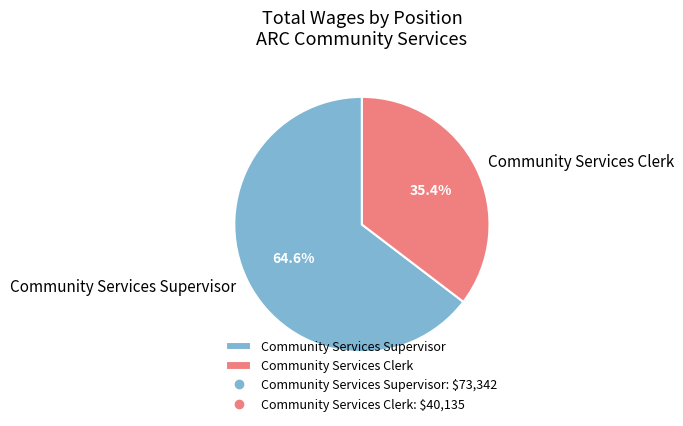

What percentage do Community Services Supervisor and Community Services Clerk together represent?

100.0%